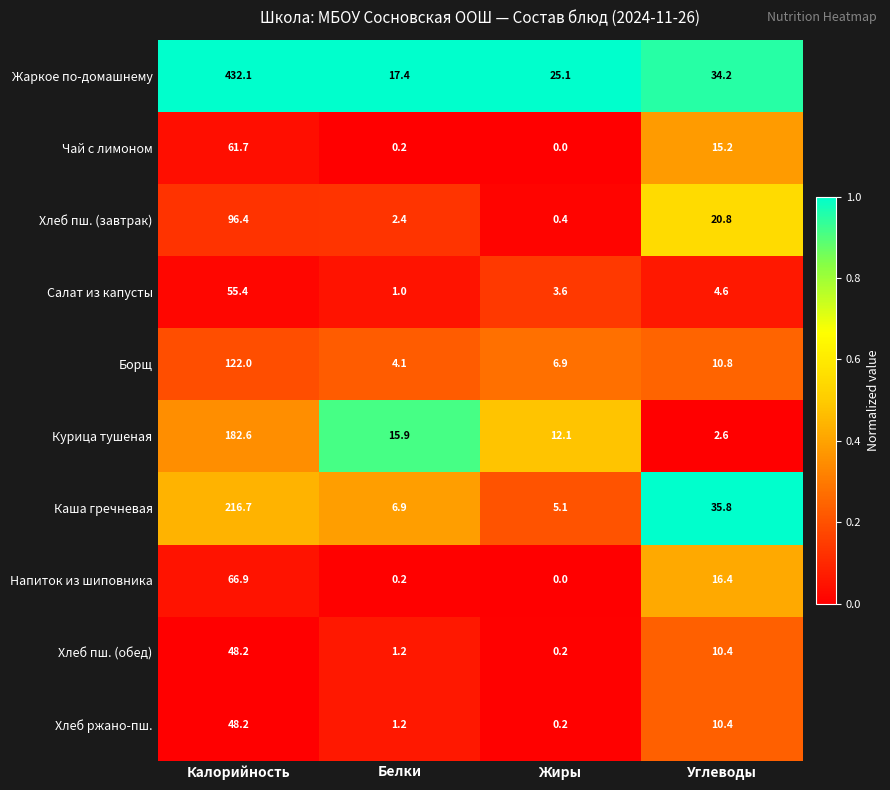

At which label is Курица тушеная closest to 92?

Белки